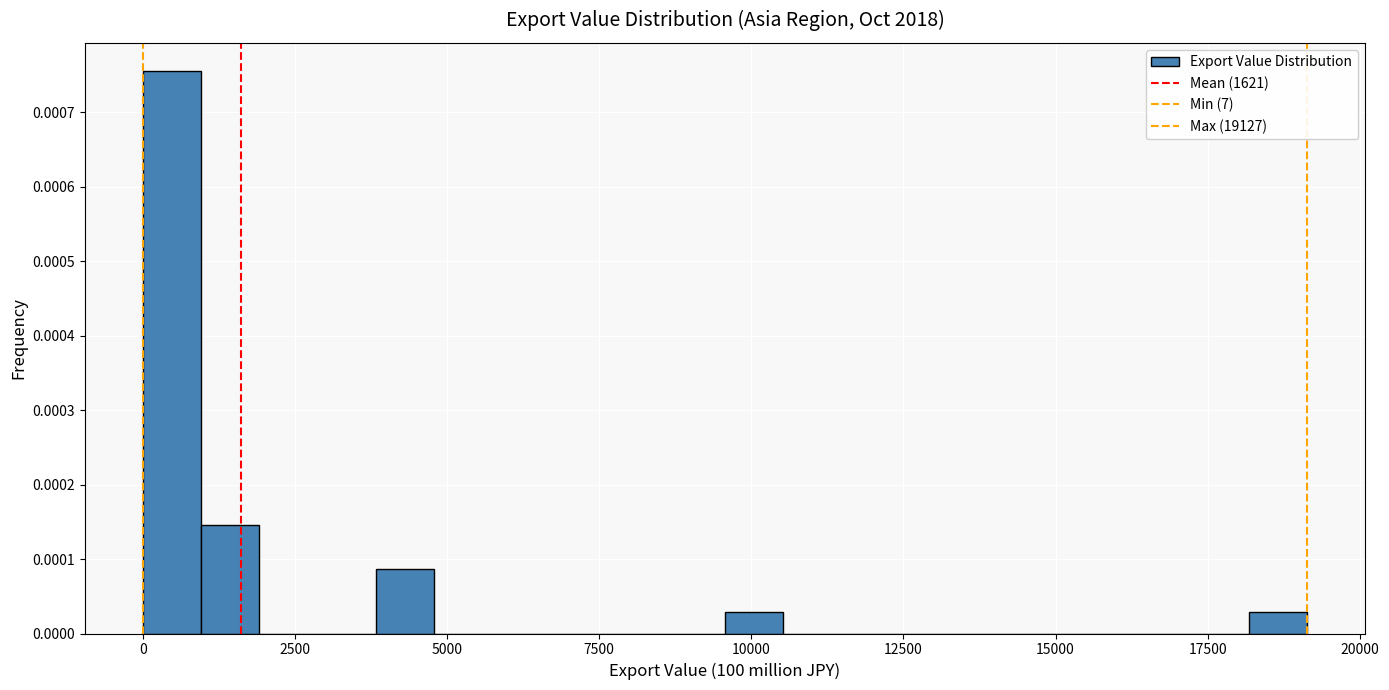

Read against the x-axis, roughly where is the centre of the tallest bar?

500